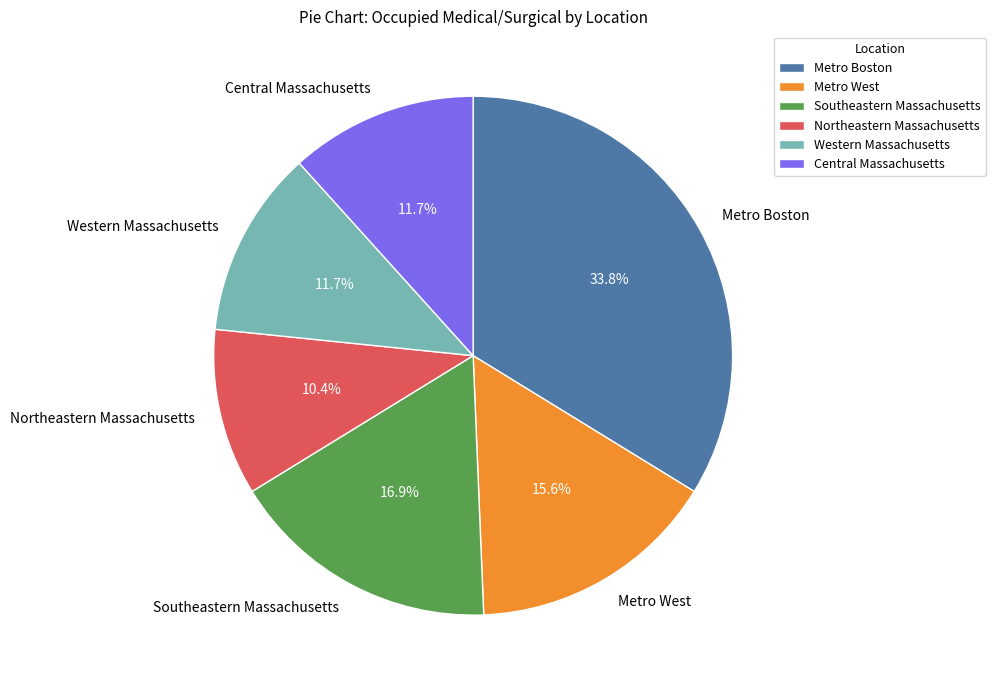

Do Western Massachusetts and Central Massachusetts together represent more than half of the pie?

No